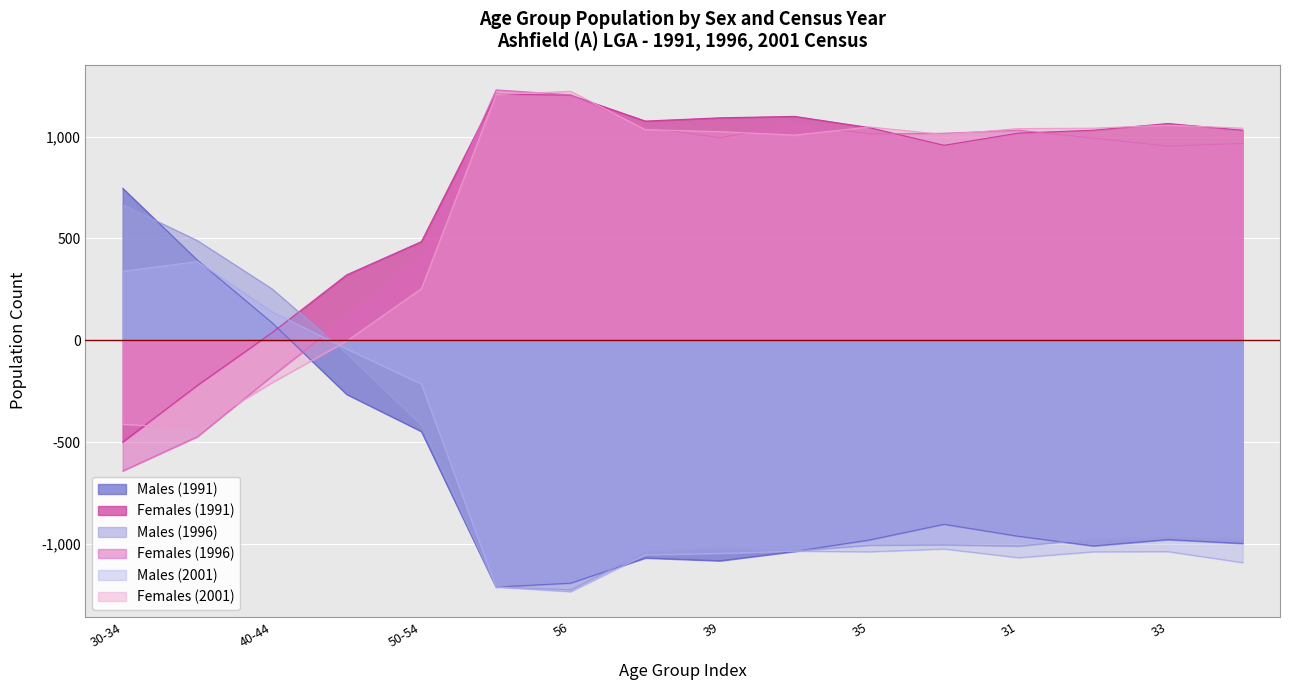

How many values in Females (2001) are below zero?

4